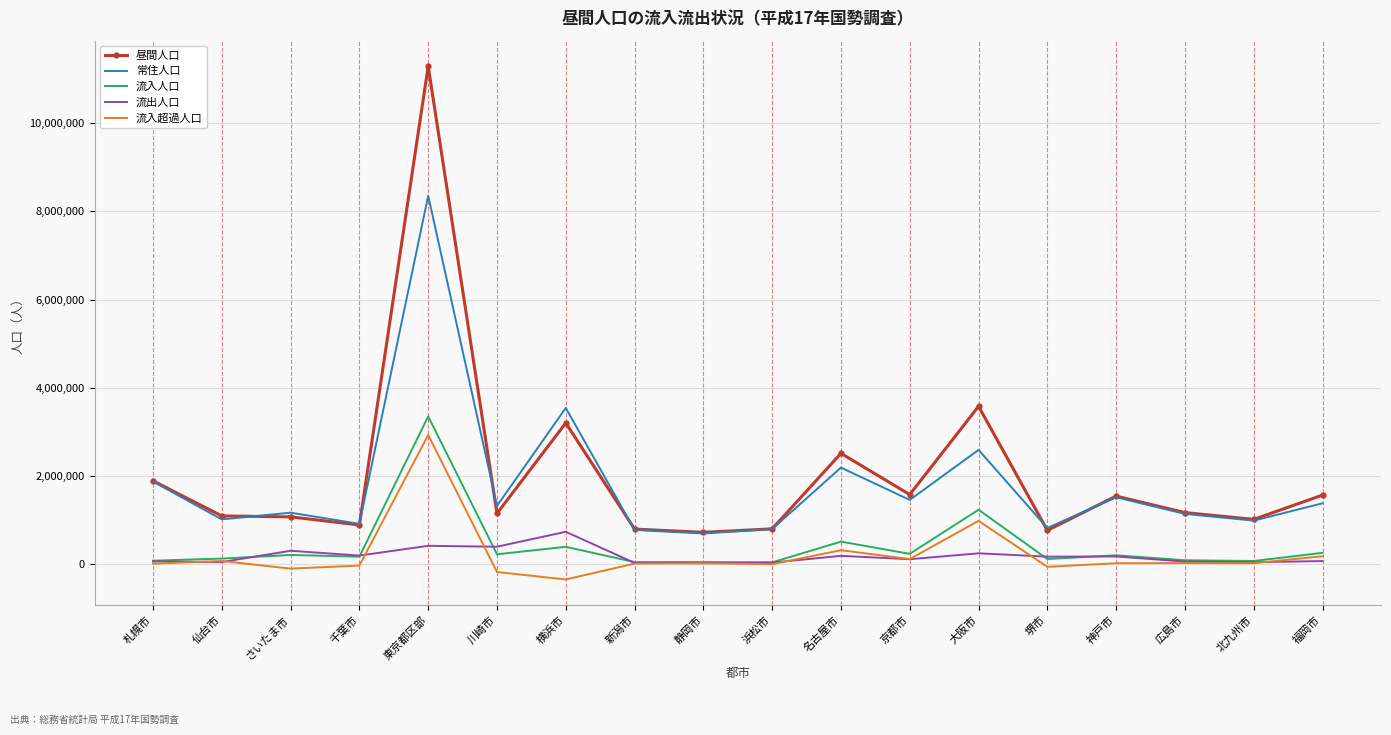

What position from the left is 東京都区部?

5